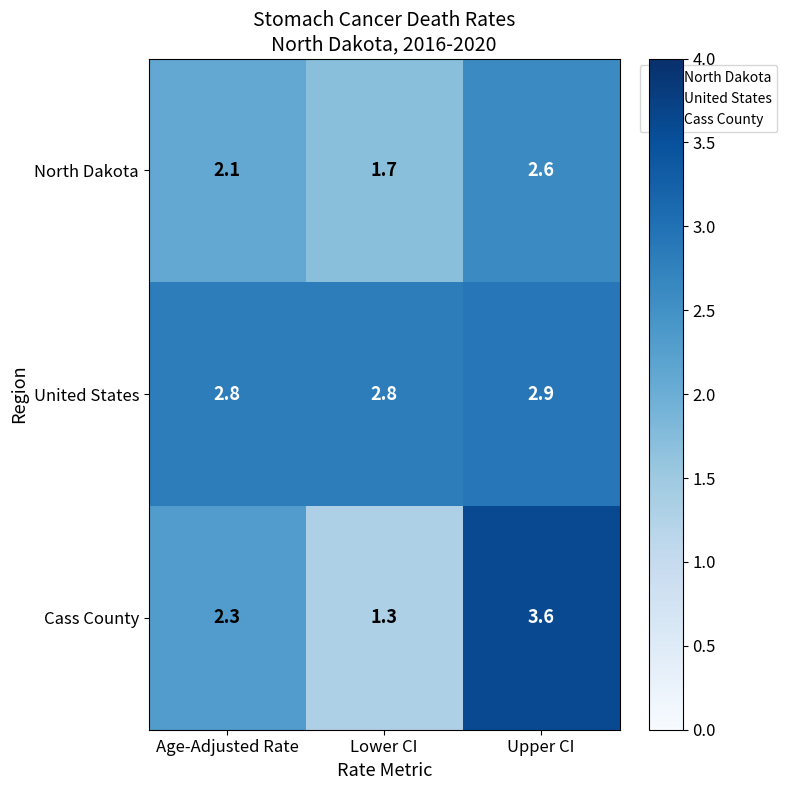

Rank the series at Age-Adjusted Rate from highest to lowest value.

United States, Cass County, North Dakota